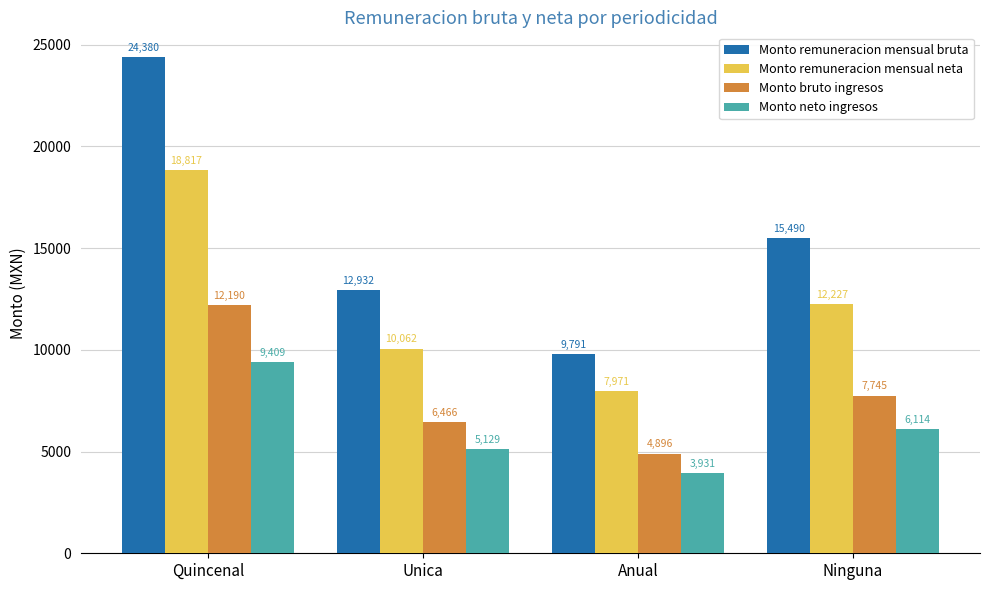

What is the value of the Monto remuneracion mensual bruta bar at the 2nd from the left?

12932.2